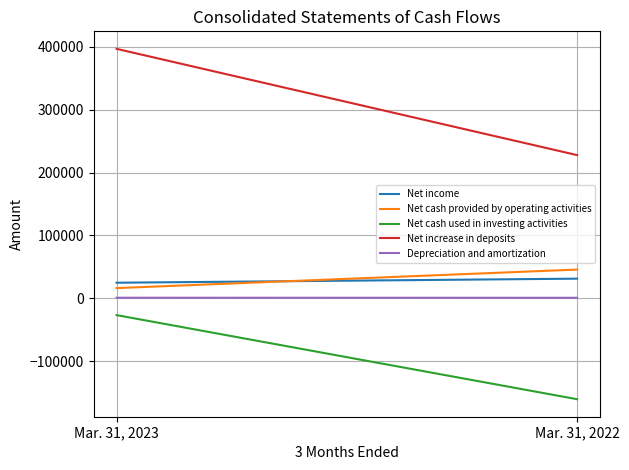

What value does the Net increase in deposits series have at Mar. 31, 2023, to the nearest 100?

396700